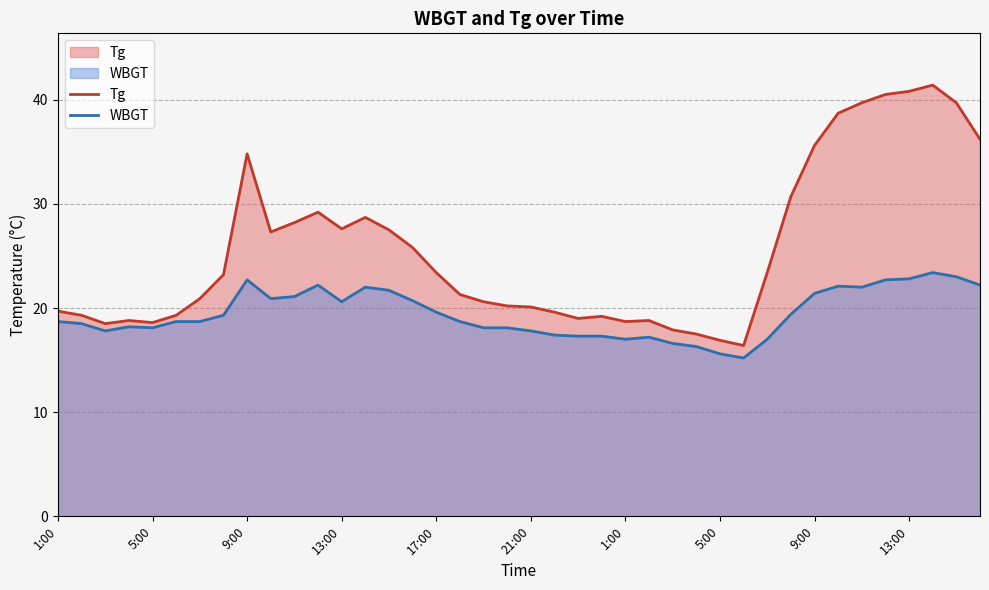

True or false: Tg has a value of 15.7 at 9:00.

False